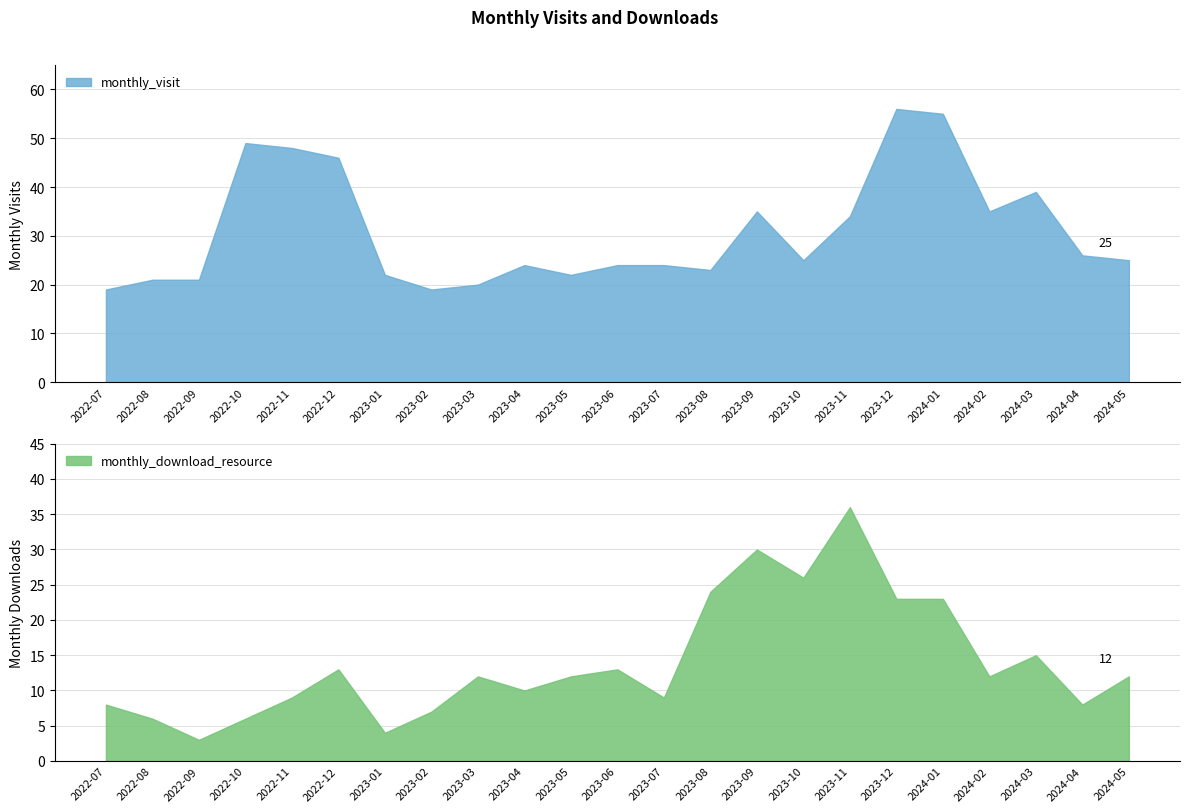

Rank the categories by monthly_visit value from lowest to highest.

2022-07, 2023-02, 2023-03, 2022-08, 2022-09, 2023-01, 2023-05, 2023-08, 2023-04, 2023-06, 2023-07, 2023-10, 2024-05, 2024-04, 2023-11, 2023-09, 2024-02, 2024-03, 2022-12, 2022-11, 2022-10, 2024-01, 2023-12